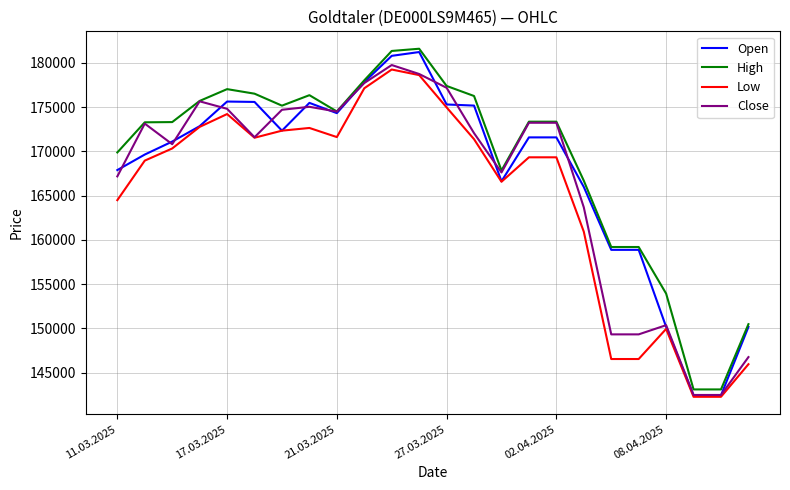

How many distinct data groups are displayed?

4